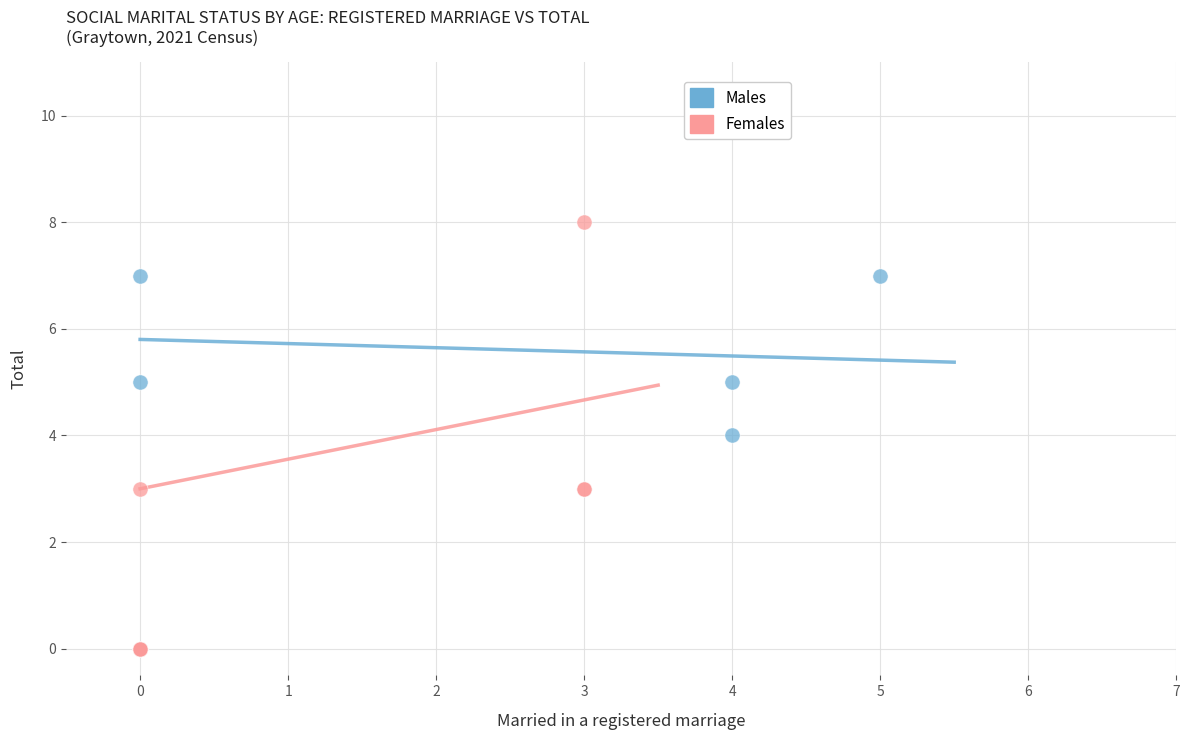

Which series has the largest Y range (max minus min)?

Females